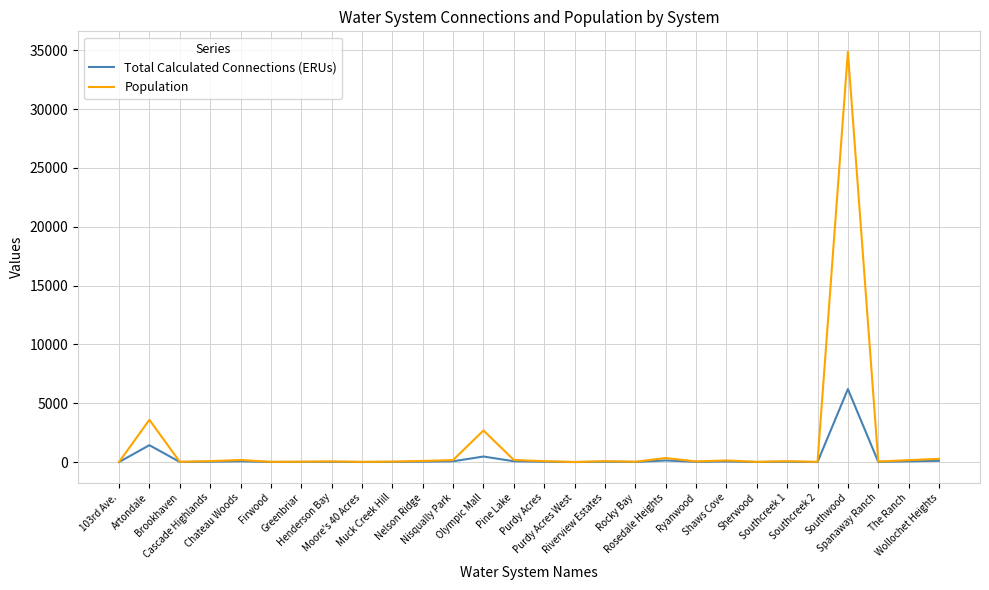

What position from the right is Nelson Ridge?

18